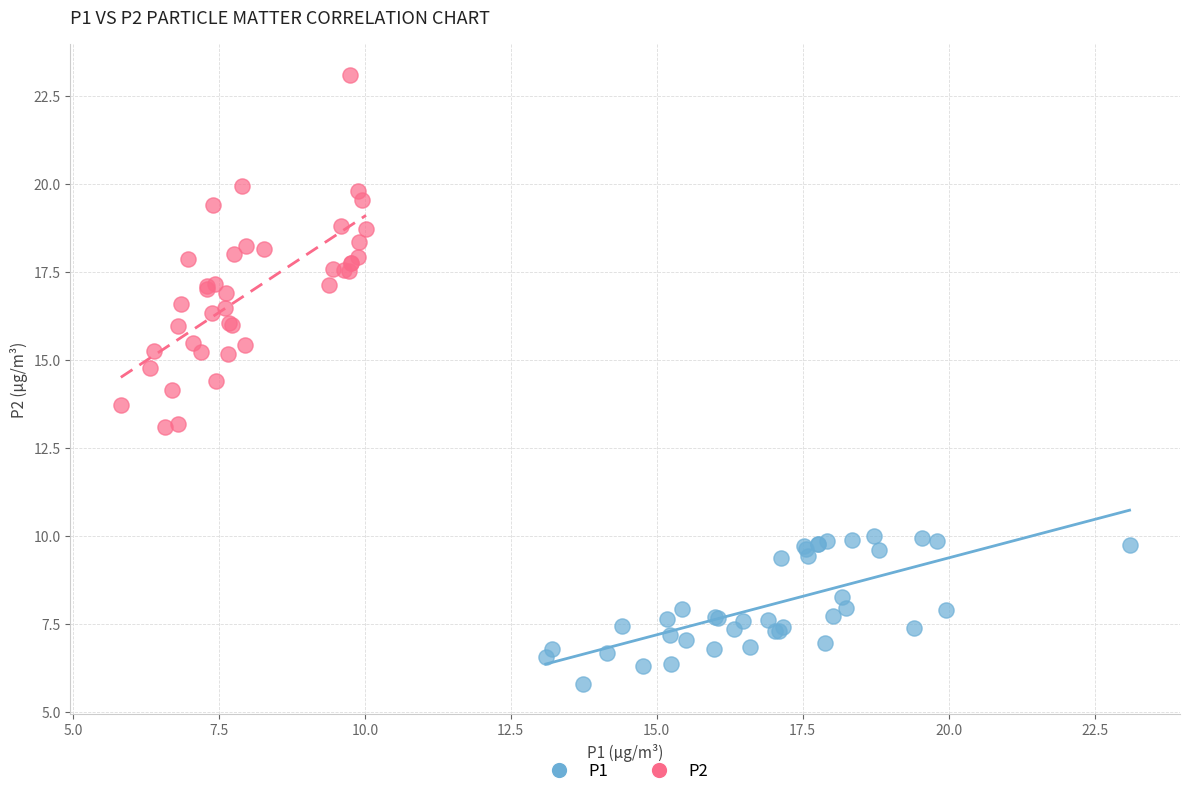

Which series contains the highest Y value?

P2